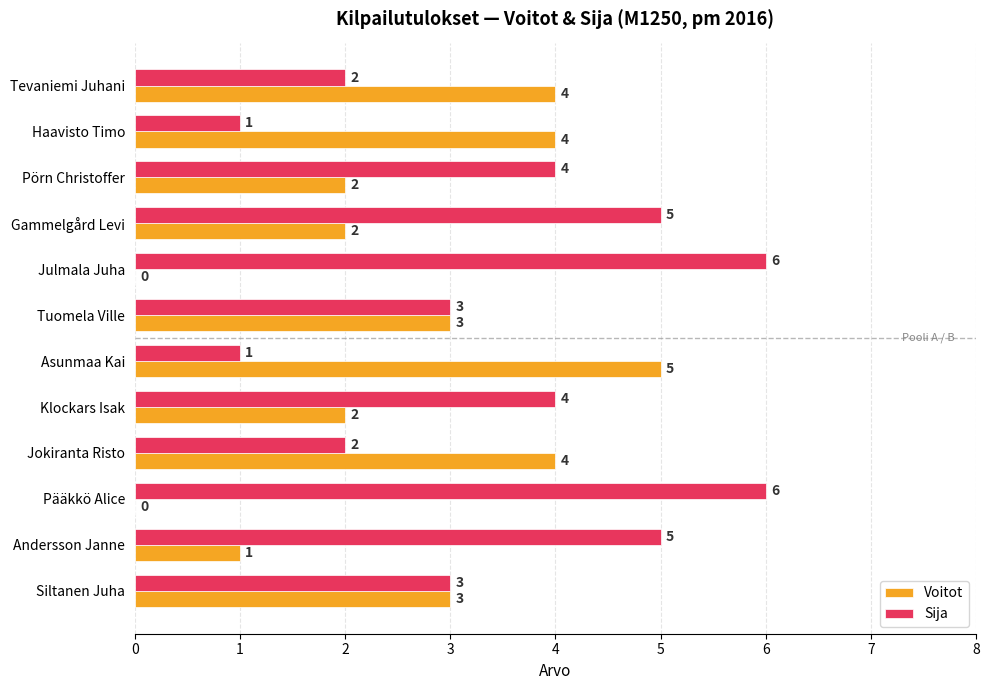

True or false: Voitot has a value of 5 at Asunmaa Kai.

True